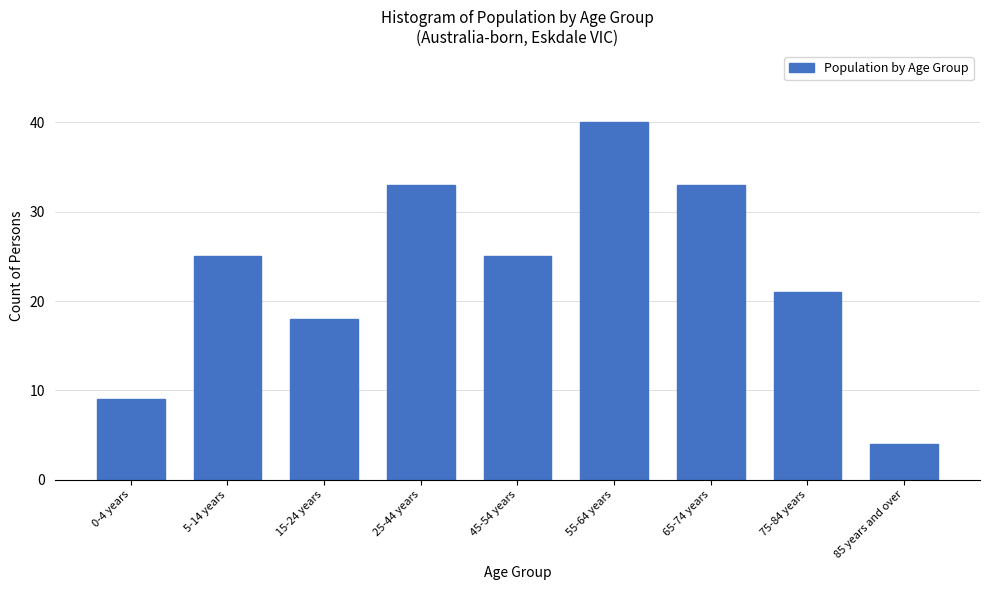

Reading left to right, extract all data points from this chart.

0-4 years=9	5-14 years=25	15-24 years=18	25-44 years=33	45-54 years=25	55-64 years=40	65-74 years=33	75-84 years=21	85 years and over=4